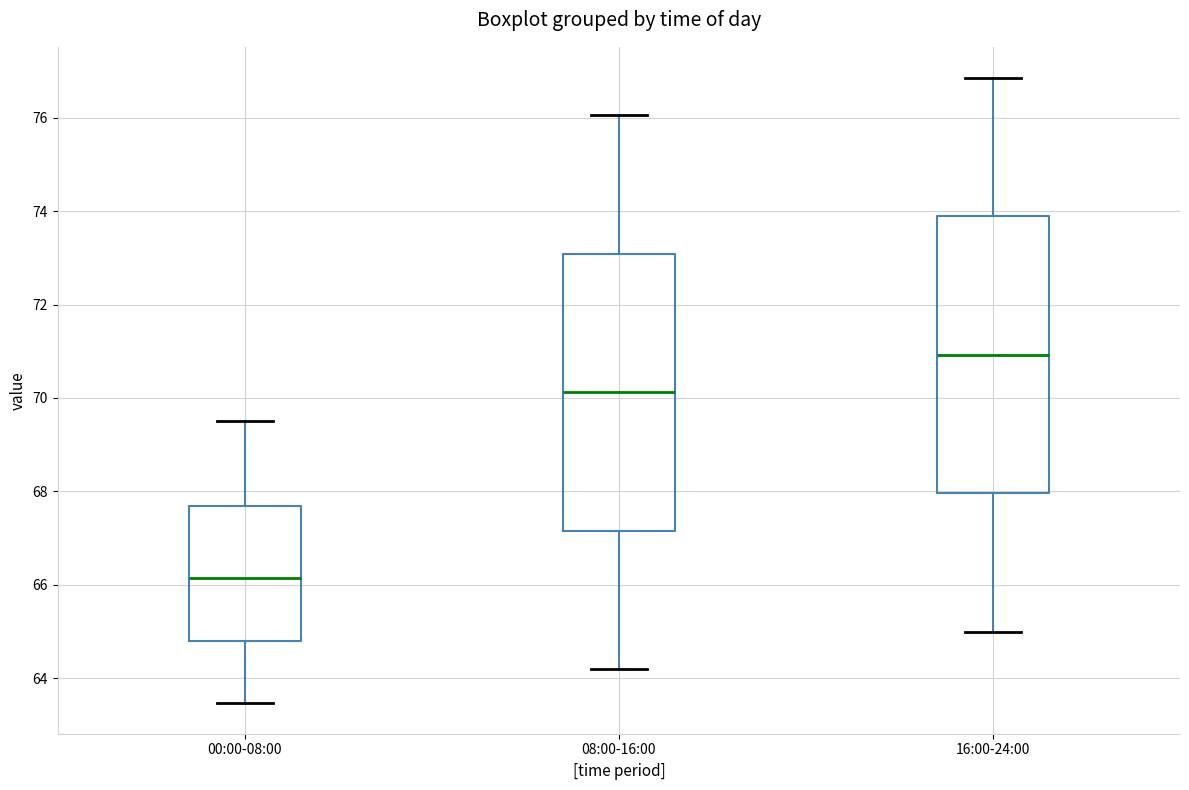

Which box's median line is the lowest?

00:00-08:00